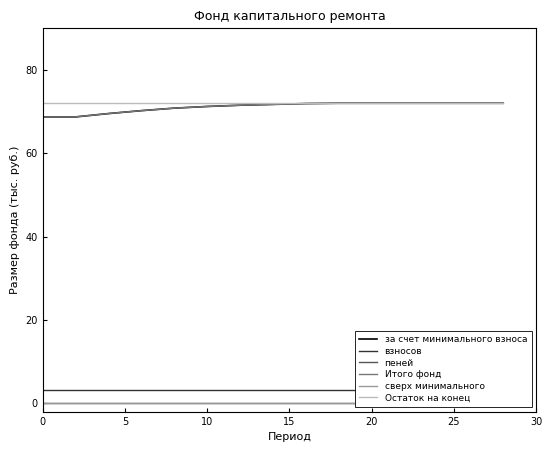

The value of взносов at 20 is 3.3. True or false?

True